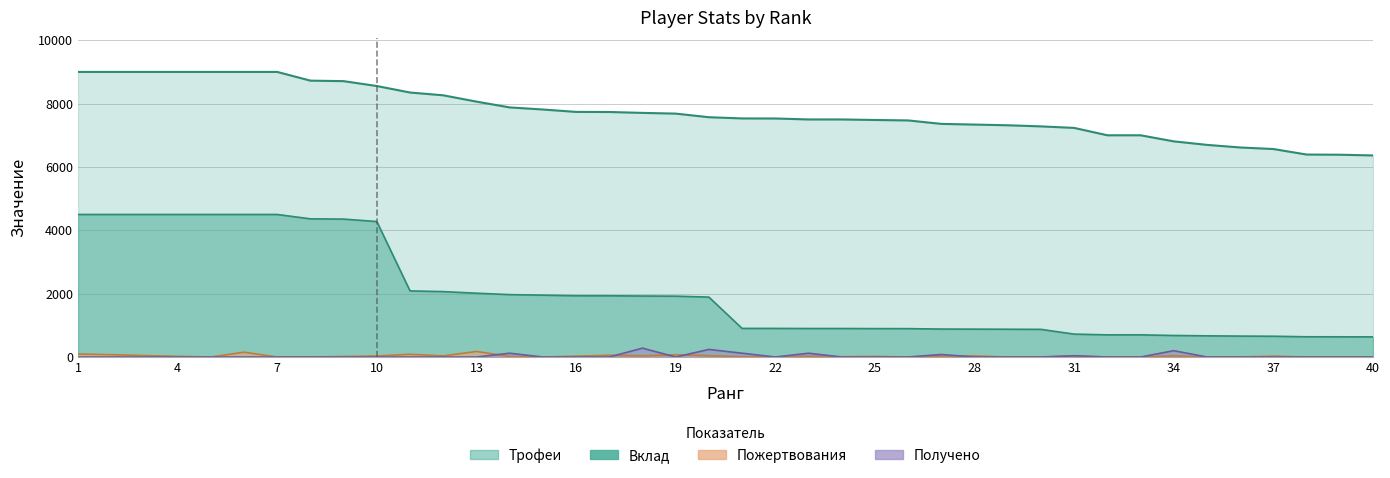

Reading left to right, list all the values displayed in this chart.

Трофеи: 1=9000	2=9000	3=9000	4=9000	5=9000	6=9000	7=9000	8=8725	9=8709	10=8555	11=8350	12=8262	13=8063	14=7880	15=7814	16=7738	17=7735	18=7707	19=7684	20=7570	21=7532	22=7530	23=7500	24=7500	25=7483	26=7469	27=7360	28=7338	29=7316	30=7281	31=7233	32=7000	33=7000	34=6808	35=6697	36=6615	37=6566	38=6392	39=6386	40=6364
Вклад: 1=4500	2=4500	3=4500	4=4500	5=4500	6=4500	7=4500	8=4362	9=4354	10=4277	11=2087	12=2065	13=2015	14=1970	15=1953	16=1934	17=1933	18=1926	19=1921	20=1892	21=903	22=903	23=900	24=900	25=897	26=896	27=883	28=880	29=877	30=873	31=723	32=700	33=700	34=680	35=669	36=661	37=656	38=639	39=638	40=636
Пожертвования: 1=94	2=74	3=46	4=20	5=0	6=152	7=0	8=0	9=16	10=32	11=86	12=35	13=175	14=18	15=0	16=26	17=56	18=38	19=70	20=42	21=10	22=0	23=24	24=8	25=18	26=0	27=32	28=34	29=0	30=0	31=30	32=0	33=0	34=38	35=0	36=0	37=26	38=0	39=0	40=0
Получено: 1=0	2=0	3=0	4=0	5=0	6=0	7=0	8=0	9=0	10=0	11=0	12=0	13=0	14=120	15=0	16=0	17=0	18=280	19=0	20=240	21=120	22=0	23=120	24=0	25=0	26=0	27=80	28=0	29=0	30=0	31=40	32=0	33=0	34=200	35=0	36=0	37=0	38=0	39=0	40=0